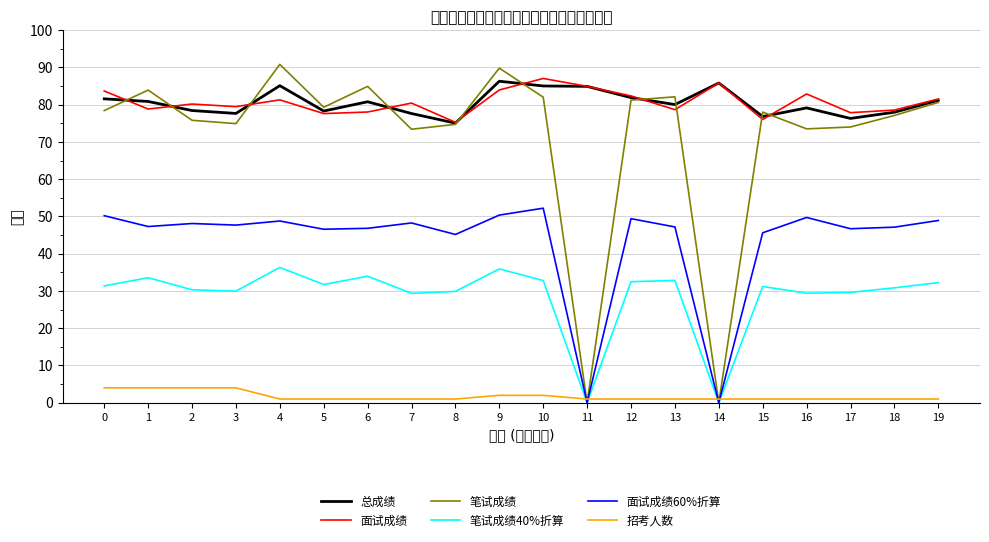

What is the spread (max minus min) of values at 4?

89.8